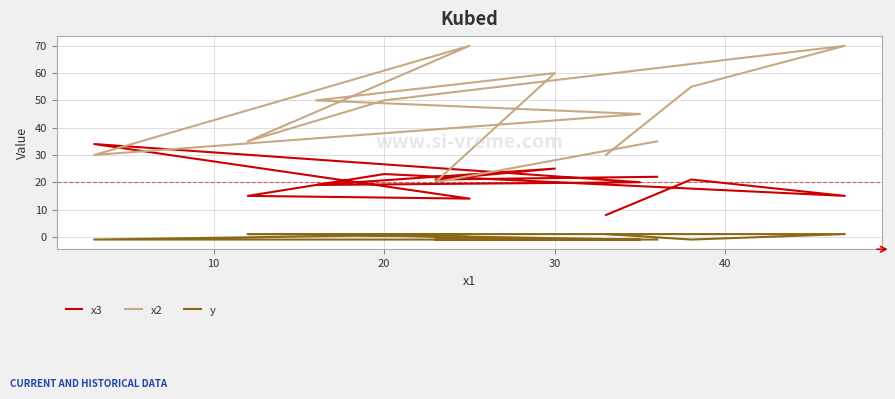

Is it true that y equals -2 at 10?

False